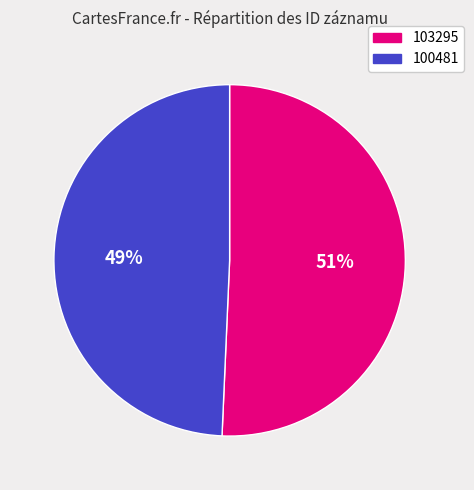

How many slices are in this pie chart?

2